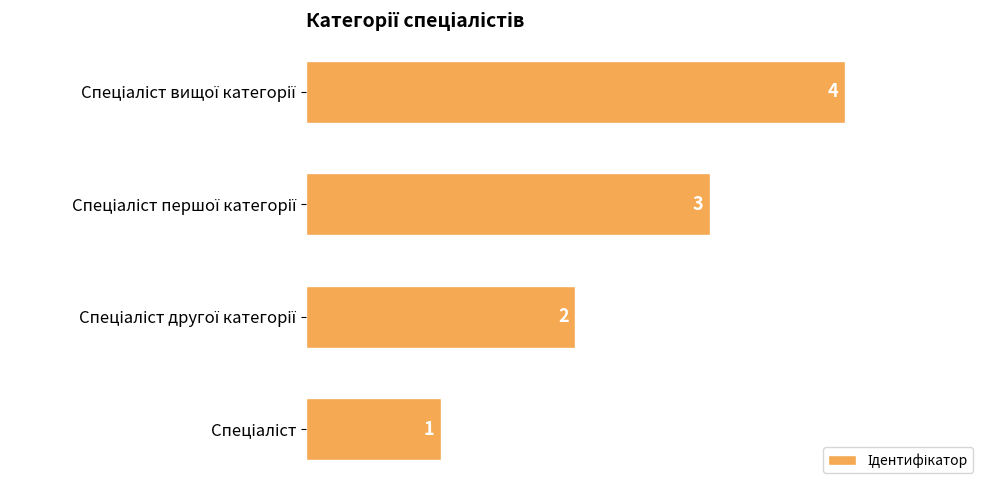

Count the values in the range 2 to 4.

3